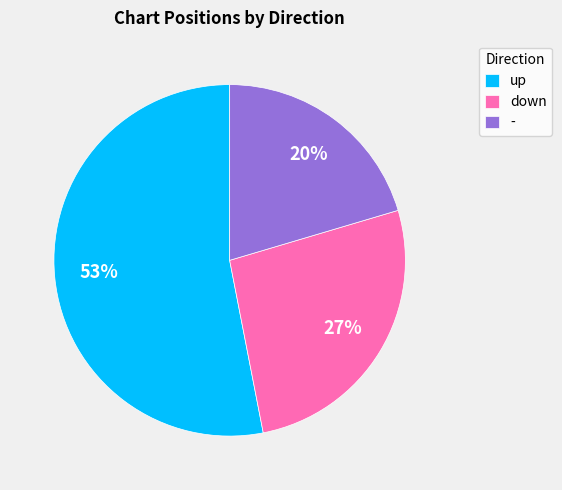

Combined, do up and down account for over 50%?

Yes